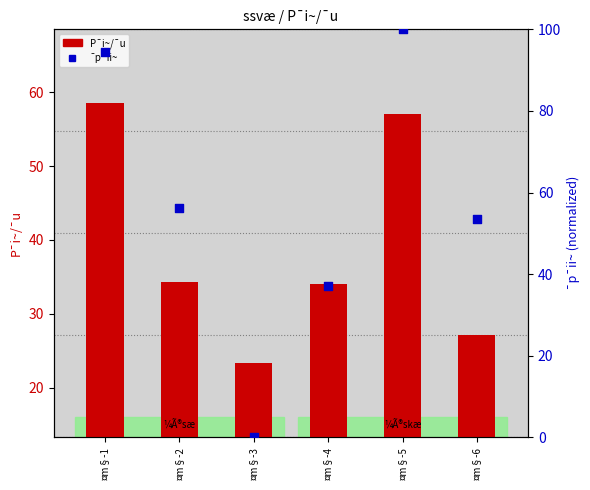

What is the total value across all series at ¤m§-6?

80.5